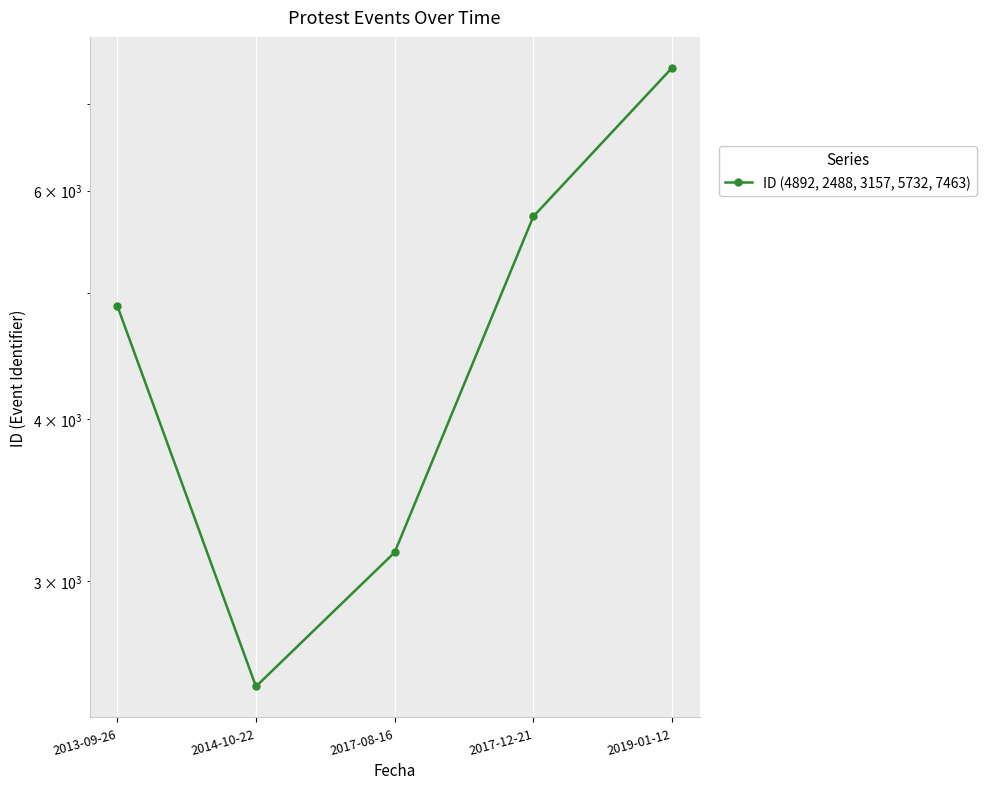

How many values are between 3157 and 5732?

3